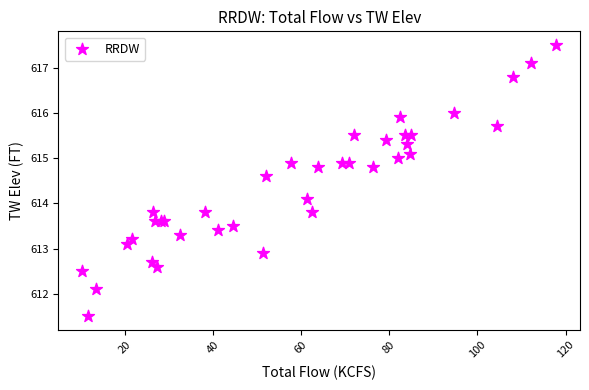

What Y value in the scatter plot is closest to 614?

614.1